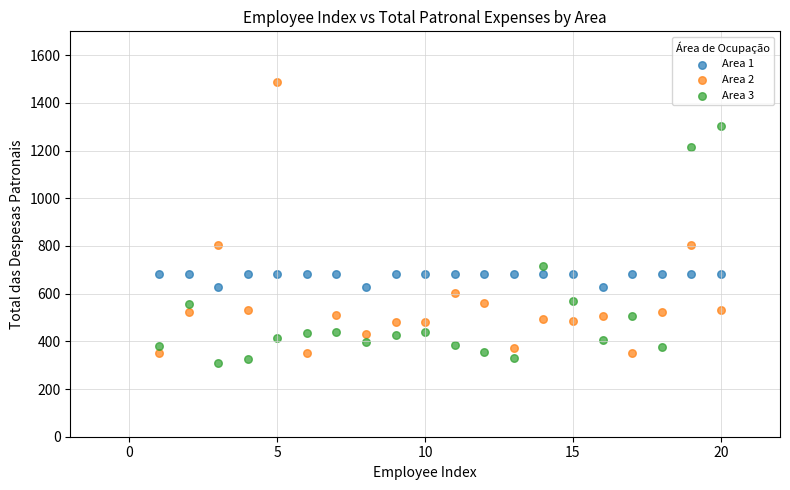

What are all the series names shown in the legend?

Area 1, Area 2, Area 3